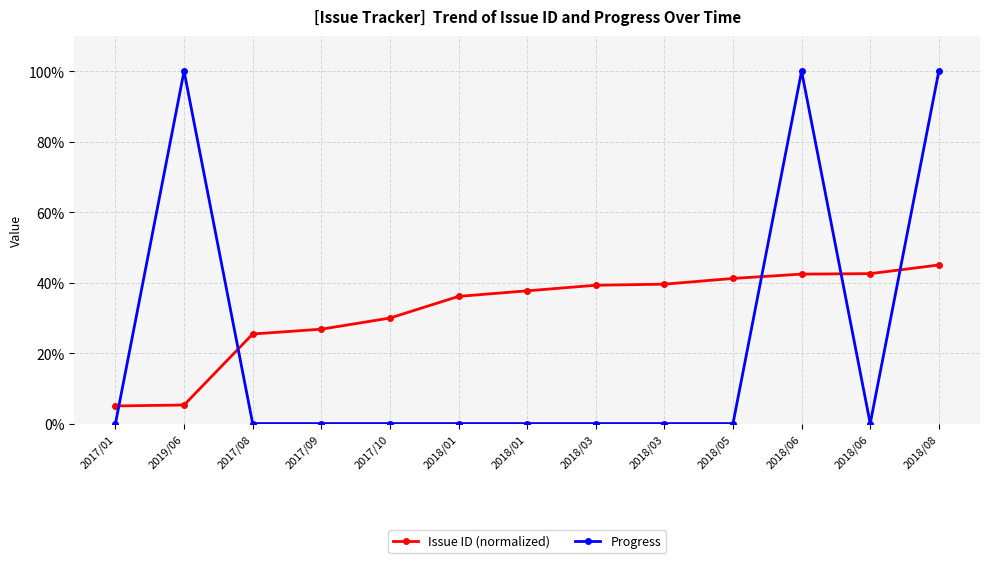

Does the chart display data point markers on the line(s)?

Yes